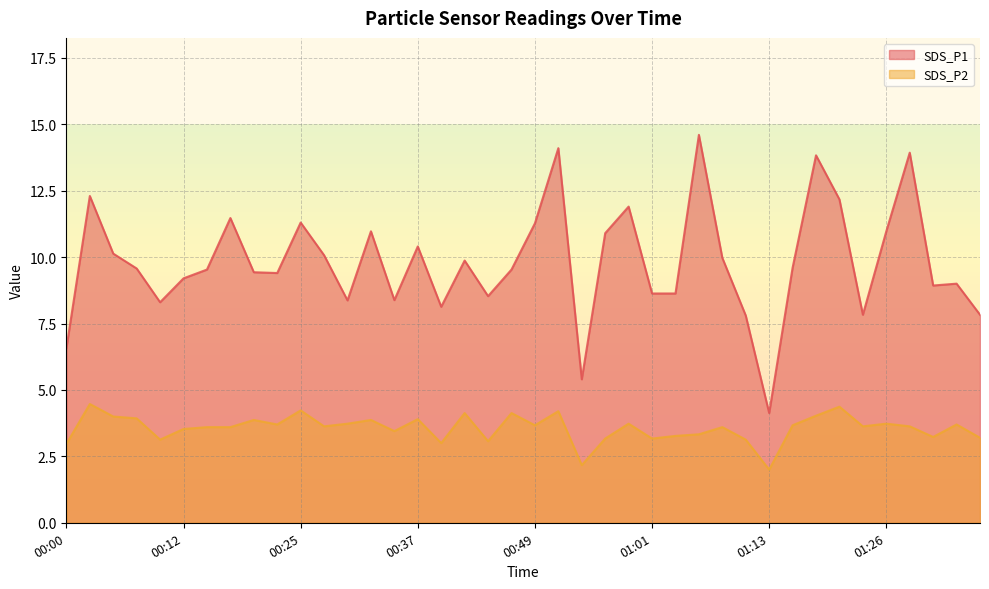

True or false: SDS_P2 and SDS_P1 cross at least once.

False